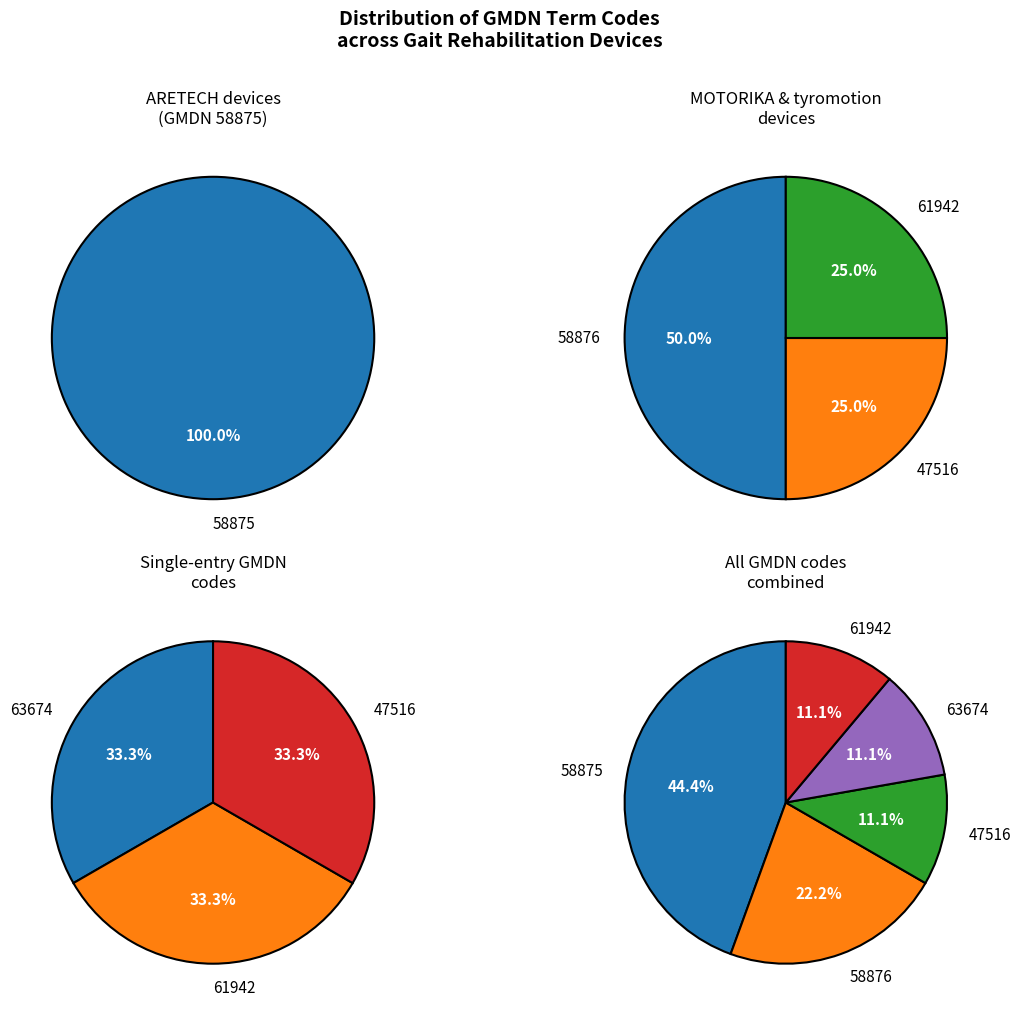

Count the number of slices in the pie.

5